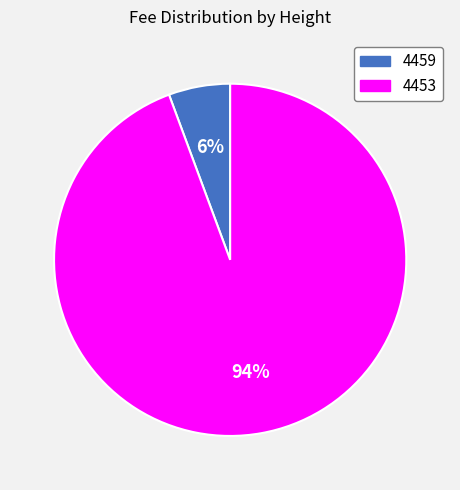

What is the majority slice?

4453